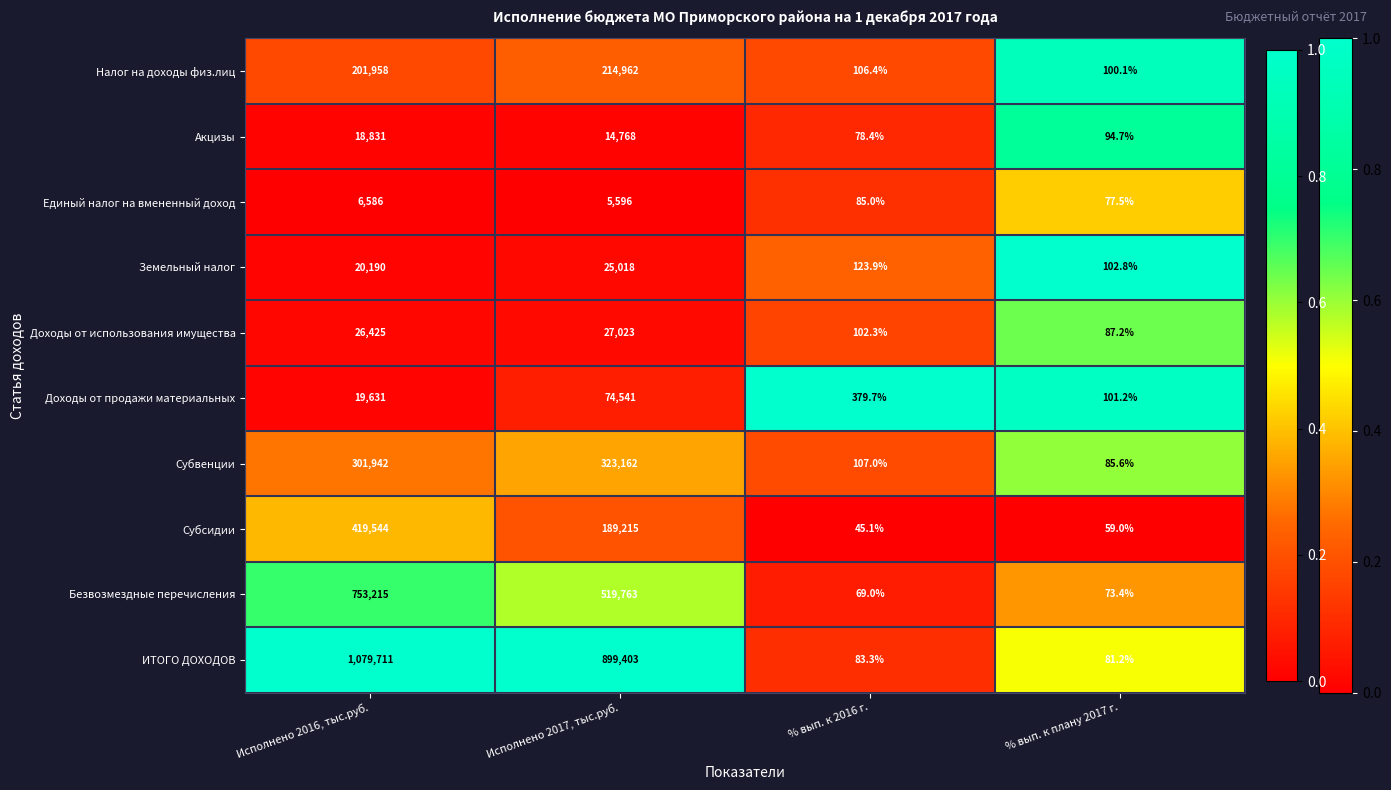

Count the number of categories in the chart.

4